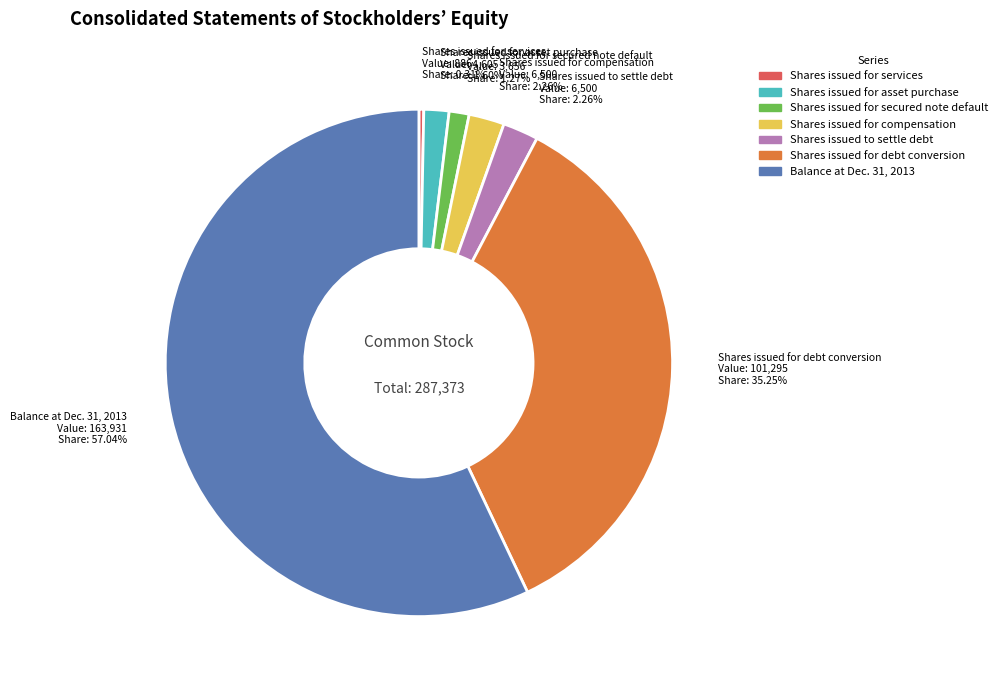

To the nearest percent, what is the difference between the Shares issued for debt conversion and Shares issued for secured note default slice percentages?

34%